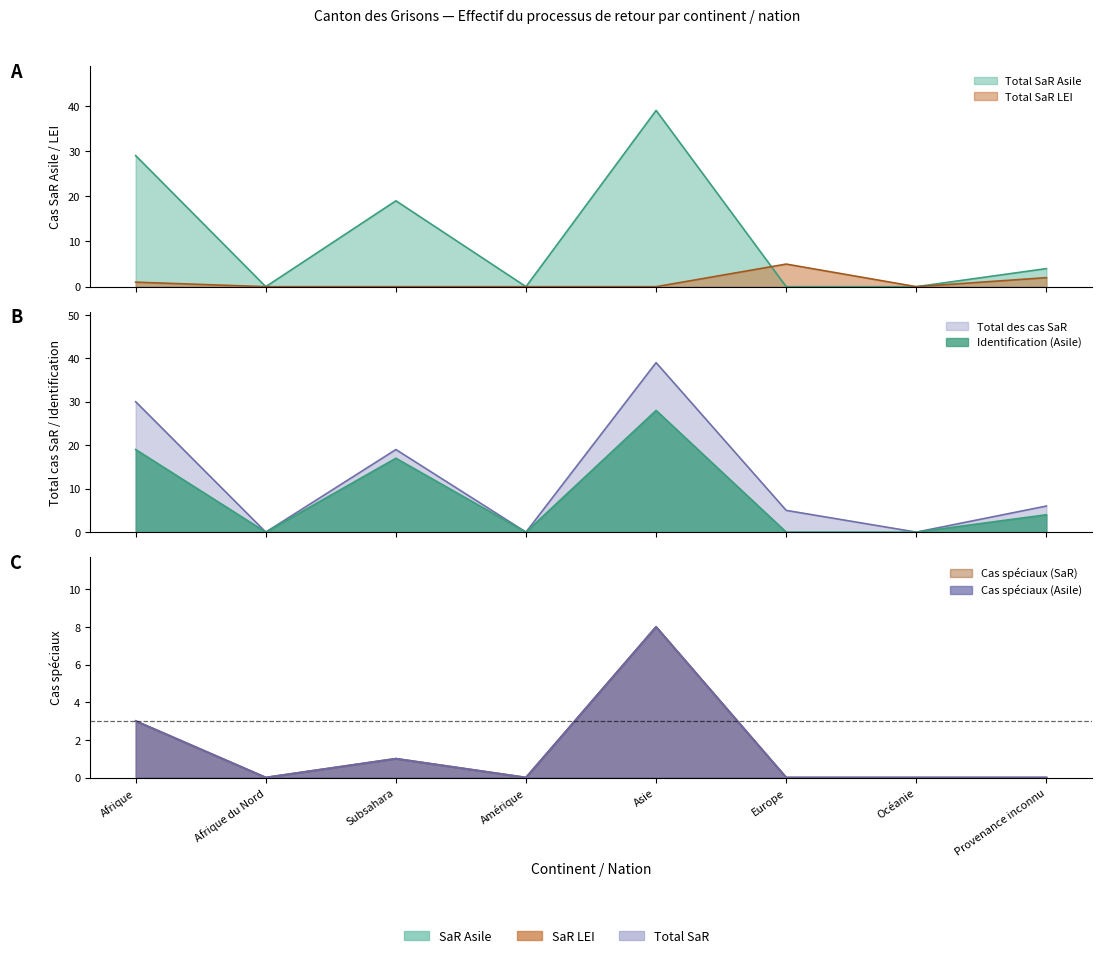

What is the total value across all series at Europe?

10